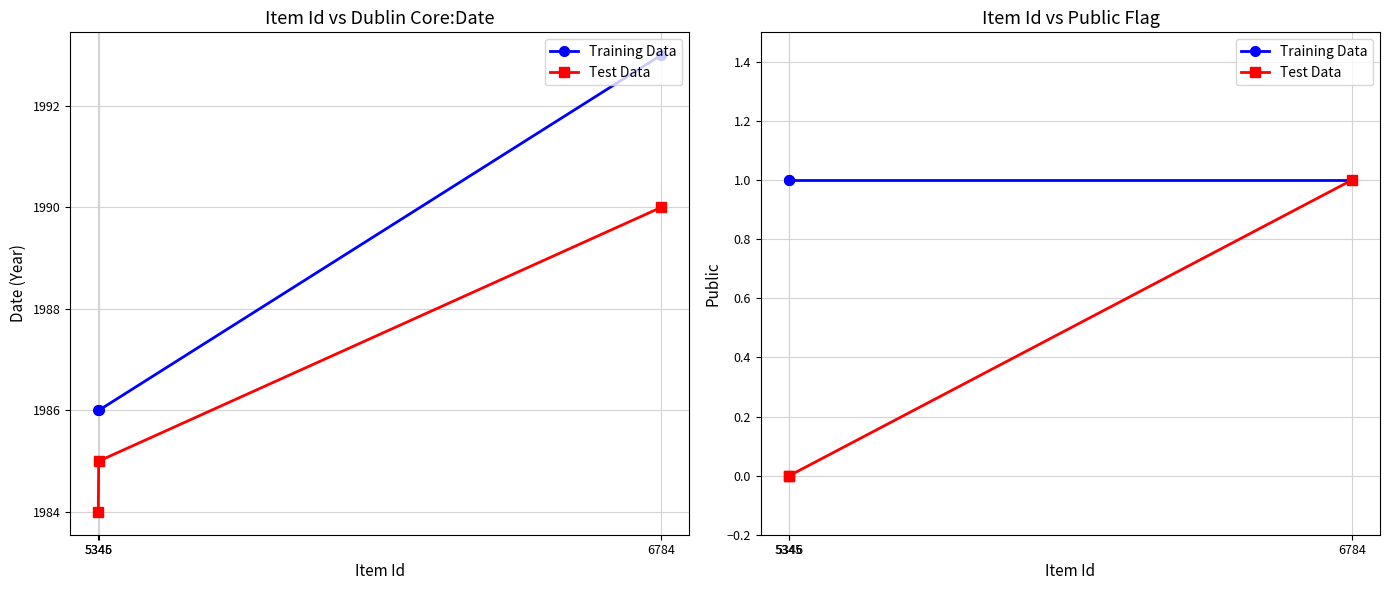

Which category has the lowest value in the Training Data series?

6784